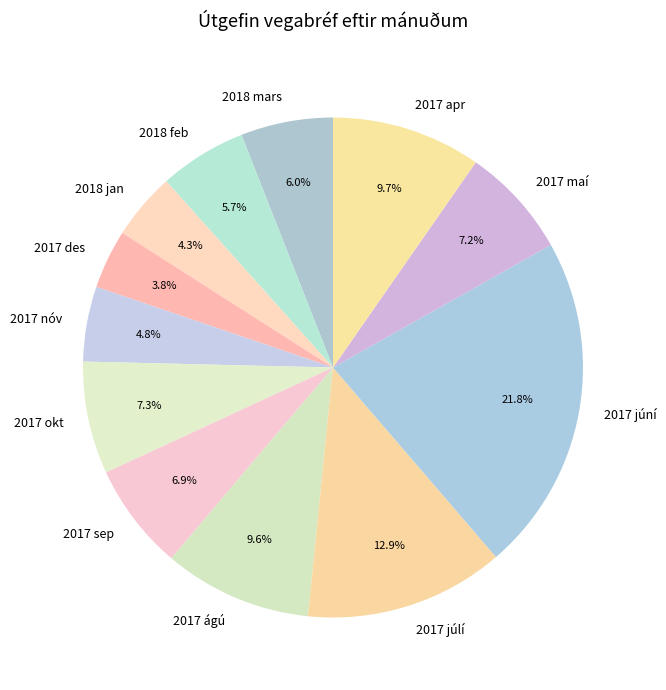

To the nearest percent, what is the difference between the largest and smallest slice percentages?

18%